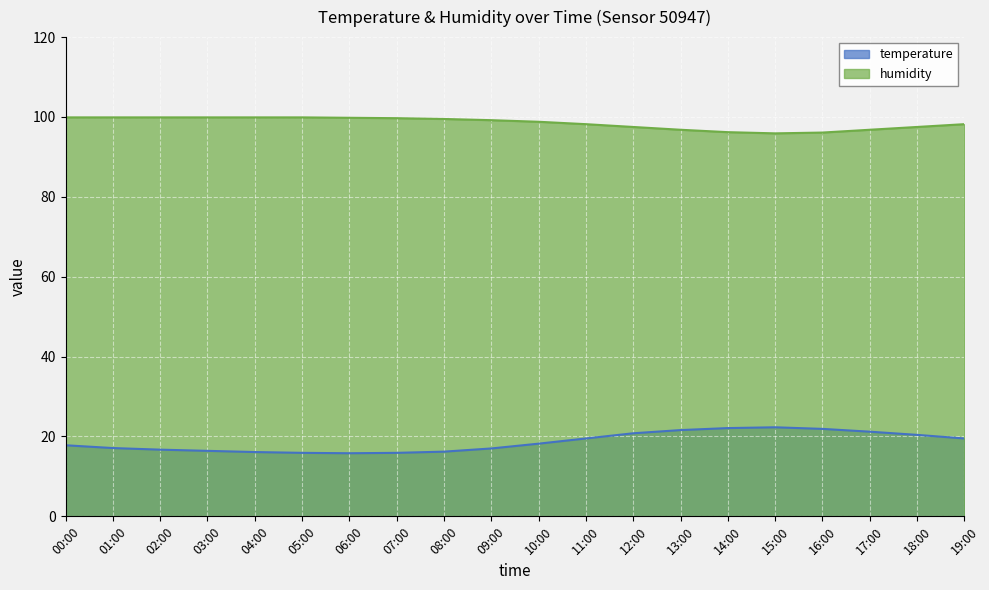

List the series in order of their overall mean, highest first.

humidity, temperature